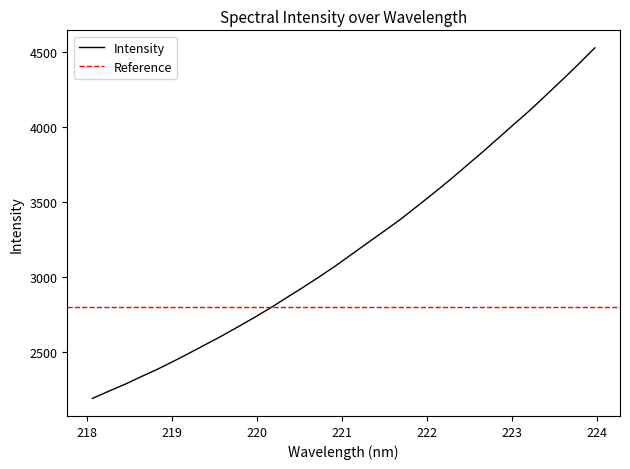

What is the sum of all values?

102457.7